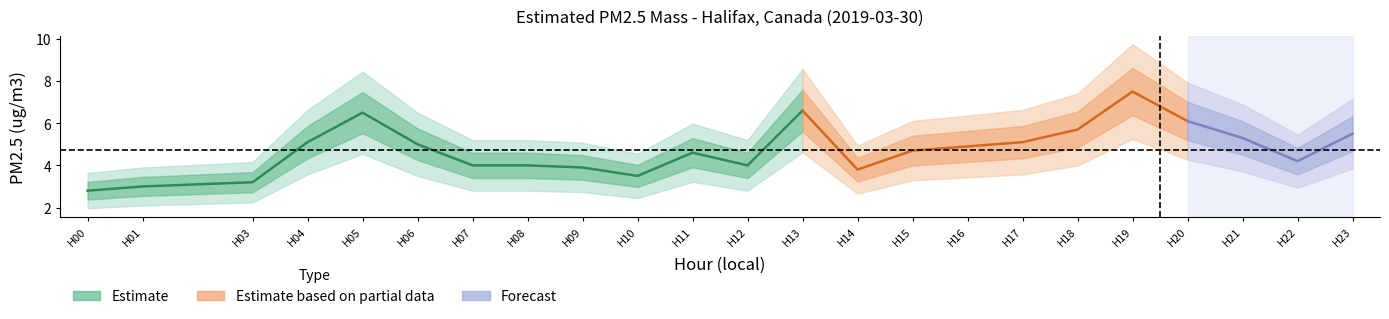

True or false: the data shows 5.1 at 4.

True